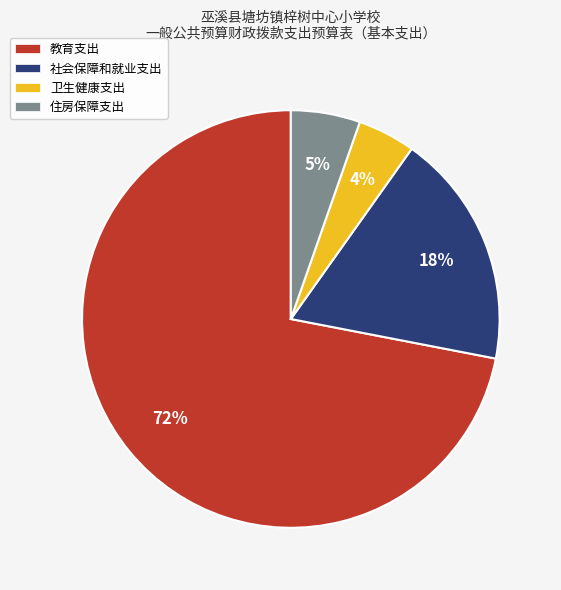

Which category has the smallest portion of the pie?

卫生健康支出